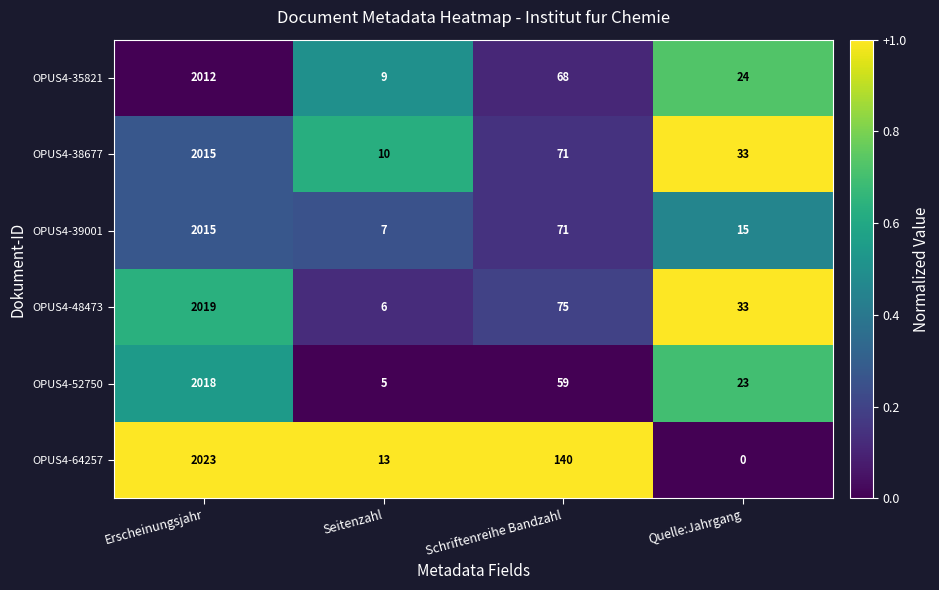

What is the sum of the OPUS4-52750 values at Quelle:Jahrgang and Erscheinungsjahr?

2041